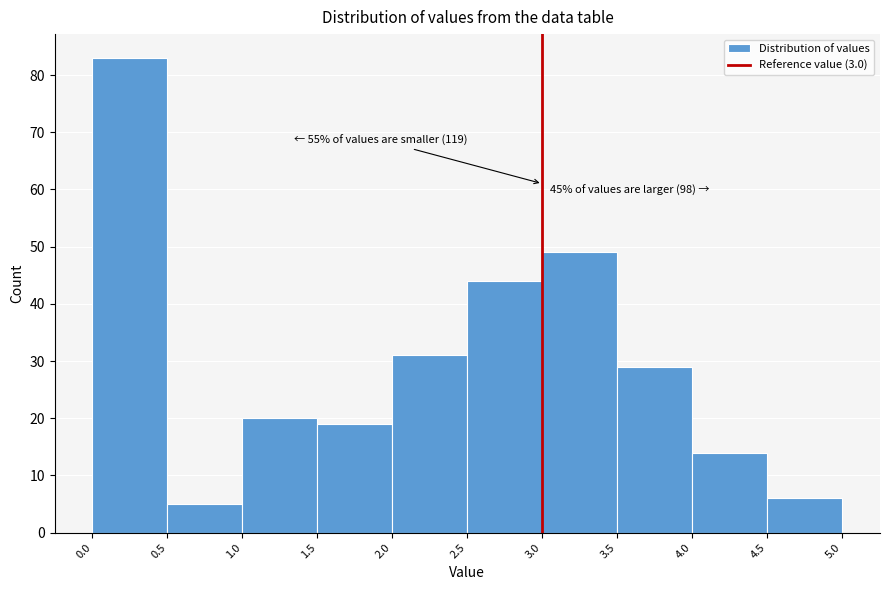

Which range on the x-axis has the tallest bar?

0.0 to 0.5